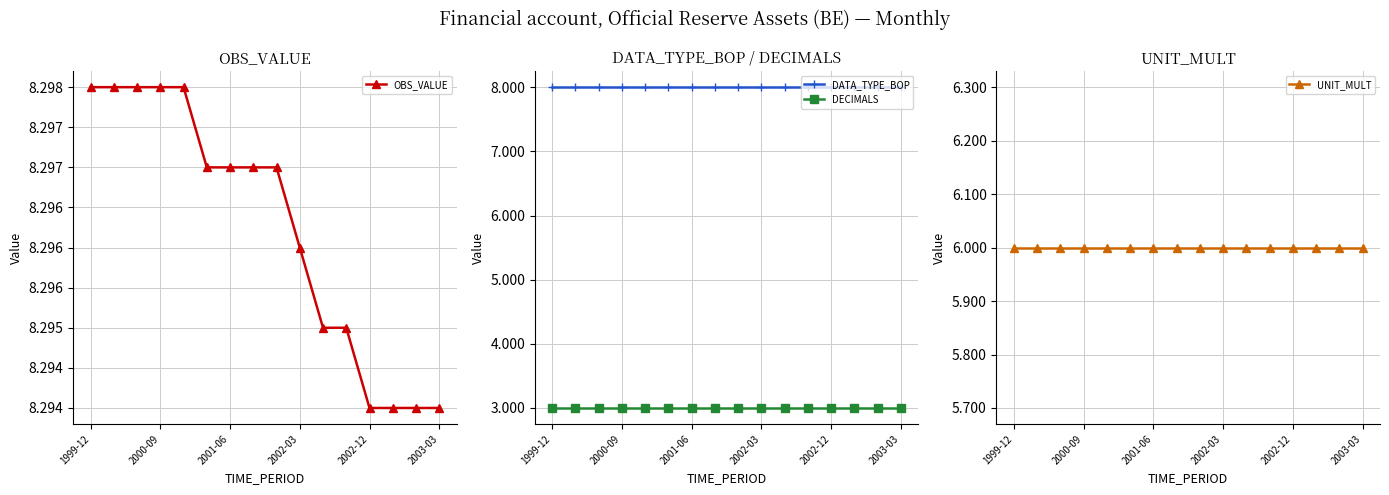

List the series in order of their peak value, highest first.

OBS_VALUE, DATA_TYPE_BOP, UNIT_MULT, DECIMALS